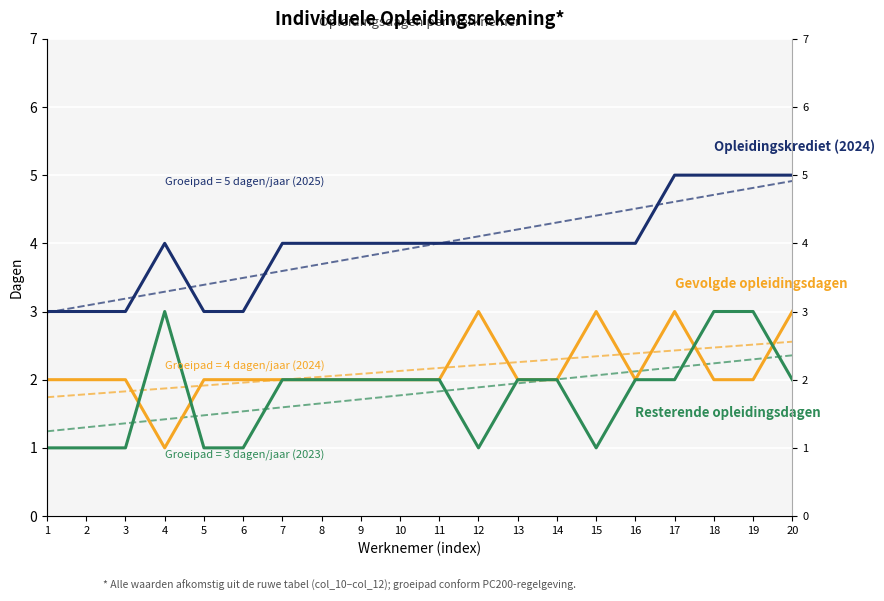

How many Gevolgde opleidingsdagen values are between 2 and 3?

19